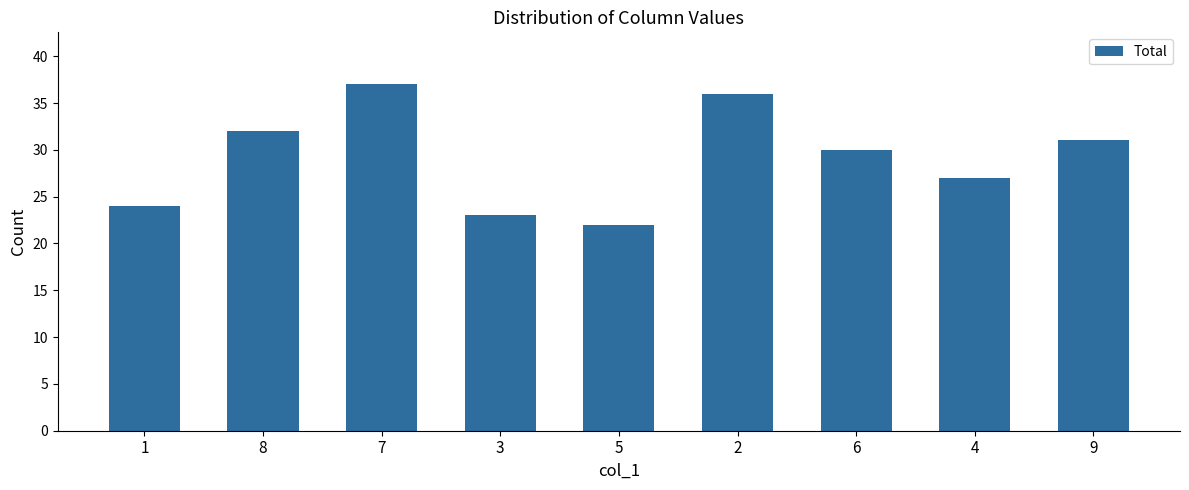

Reading left to right, extract all data points from this chart.

24	32	37	23	22	36	30	27	31